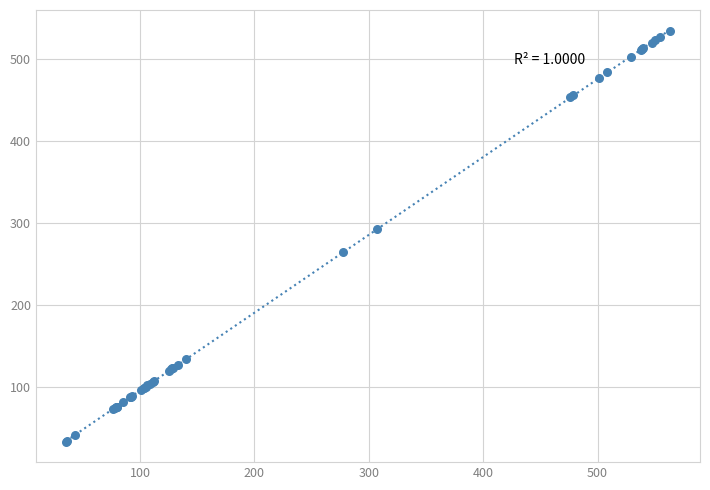

What Y value in the scatter plot is closest to 283?

293.0